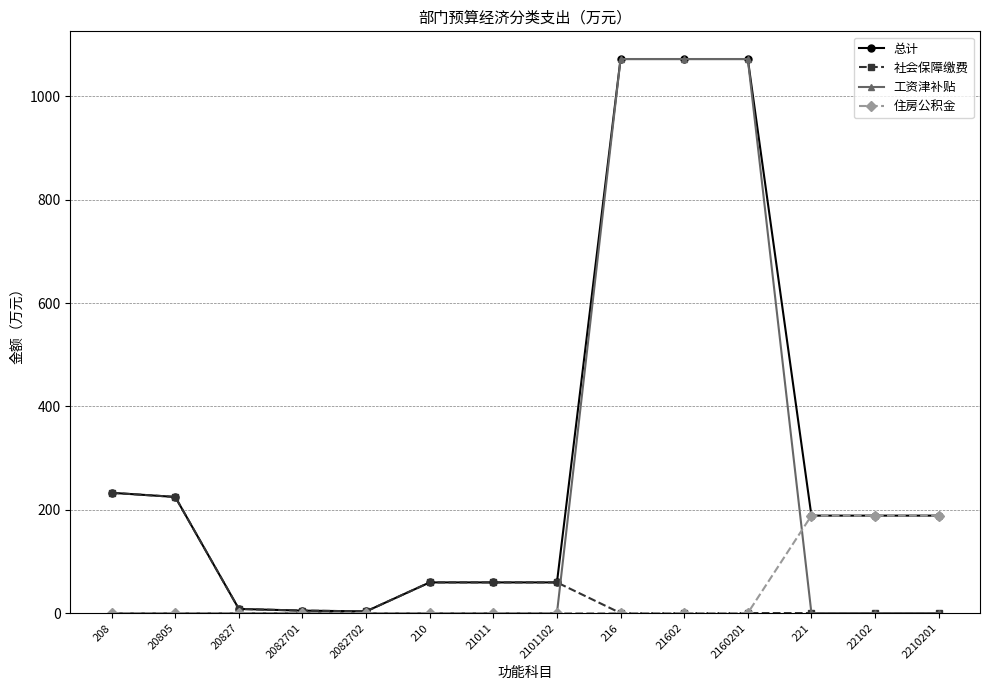

What is the label of the 11th point from the left?

2160201